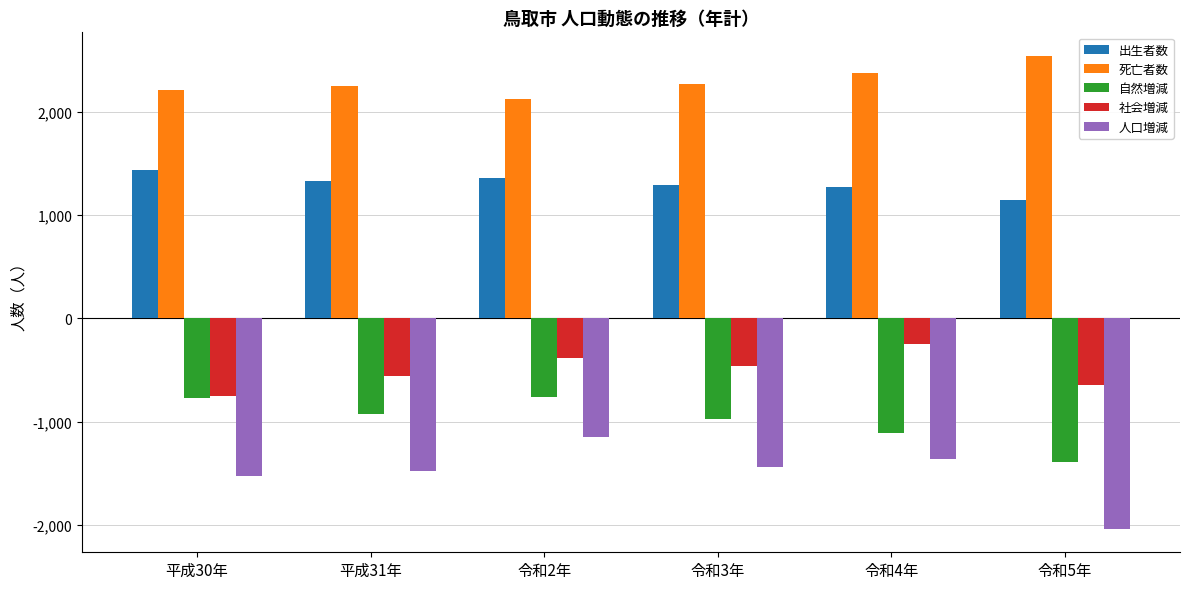

True or false: 自然増減 has a value of -458 at 令和3年.

False